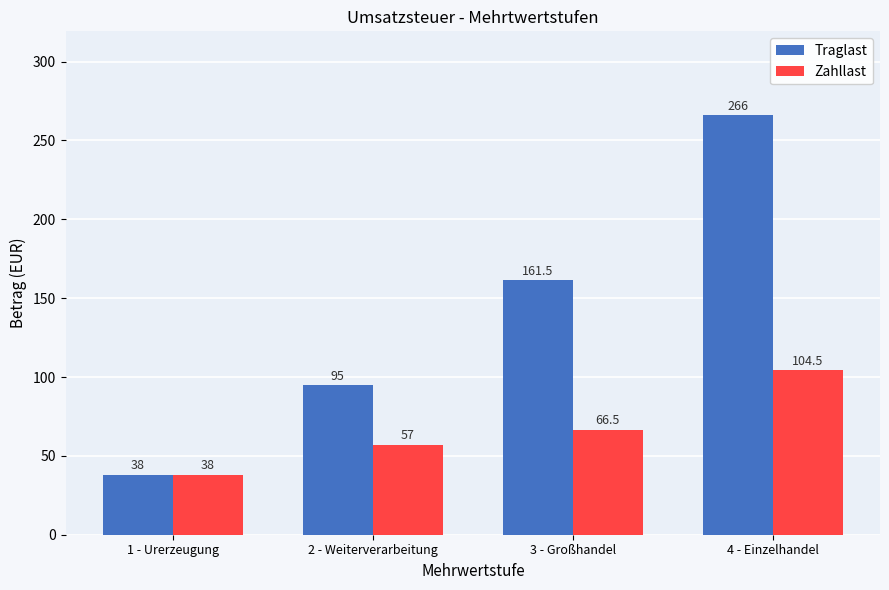

What is the label of the 2nd bar from the right?

3 - Großhandel